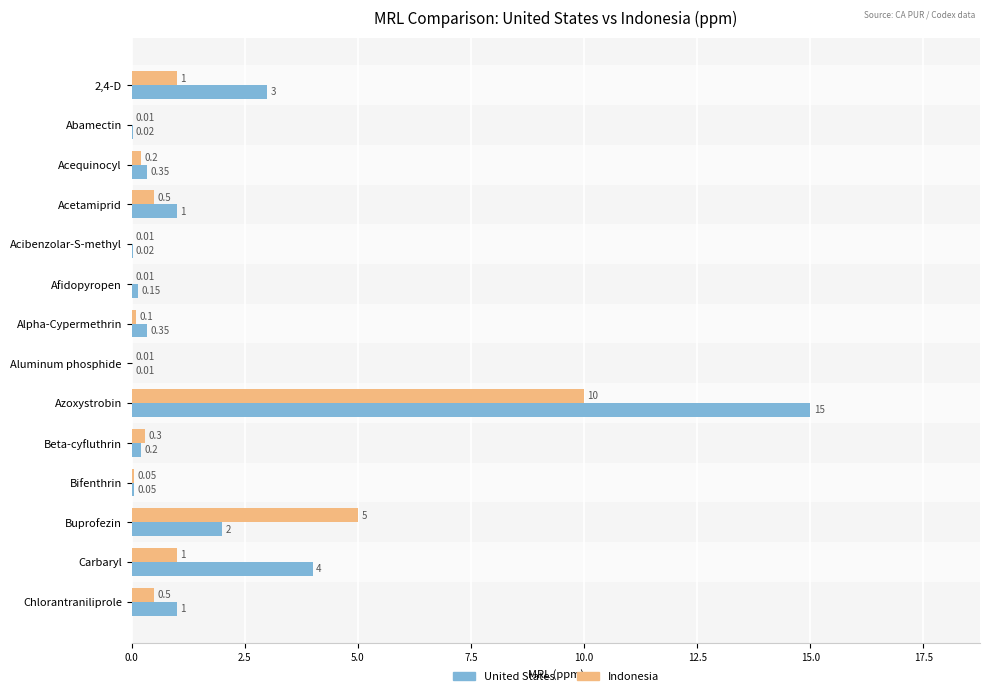

Count the number of data series in this chart.

2